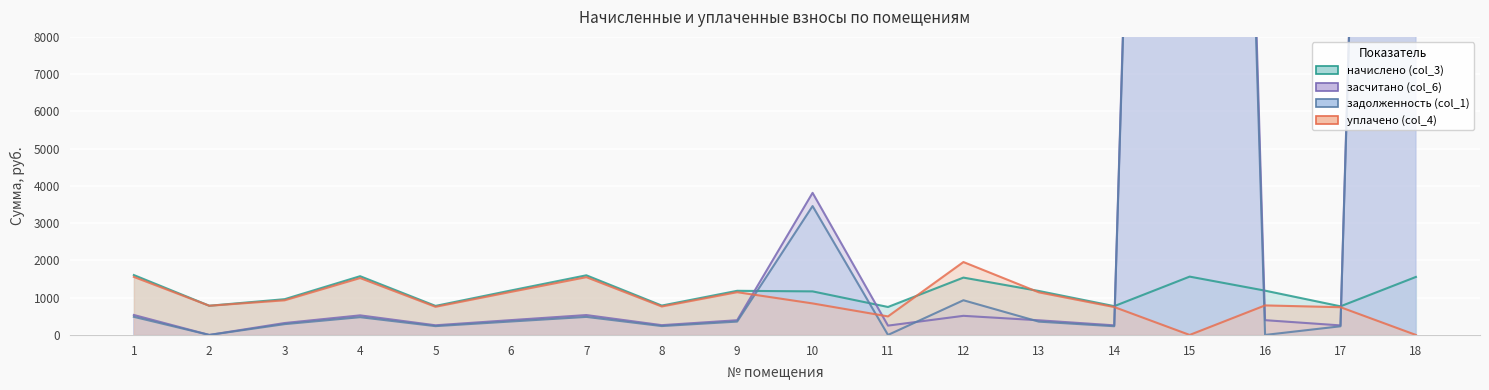

What is the value of the начислено (col_3) point at the 8th from the left?

788.3